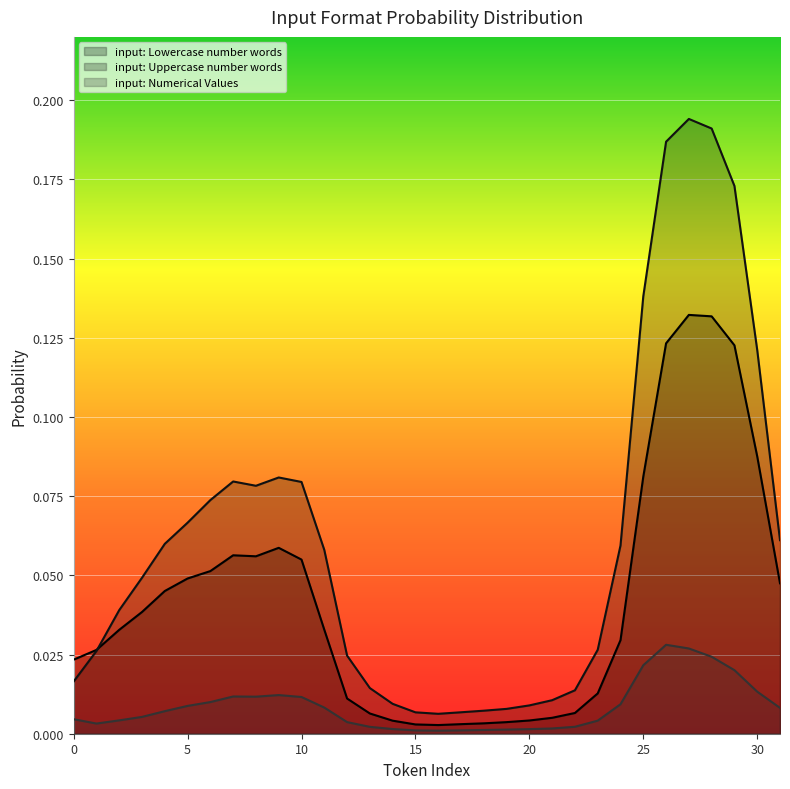

Where is the first local minimum for input: Uppercase number words?

8